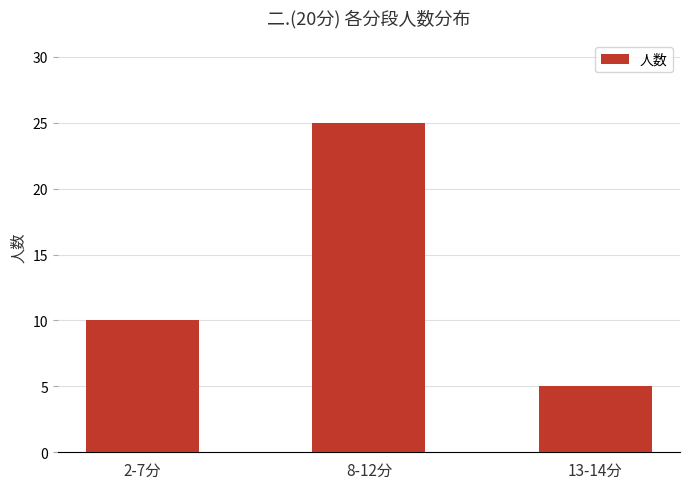

Where is the data nearest to the value 15?

2-7分